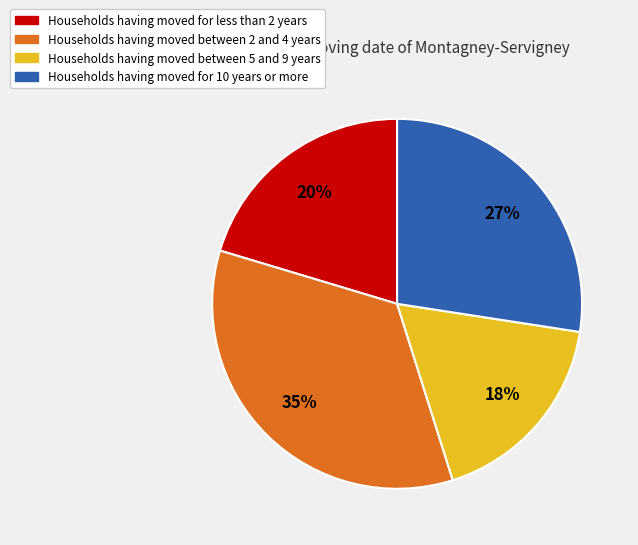

Does any single category account for the majority?

No